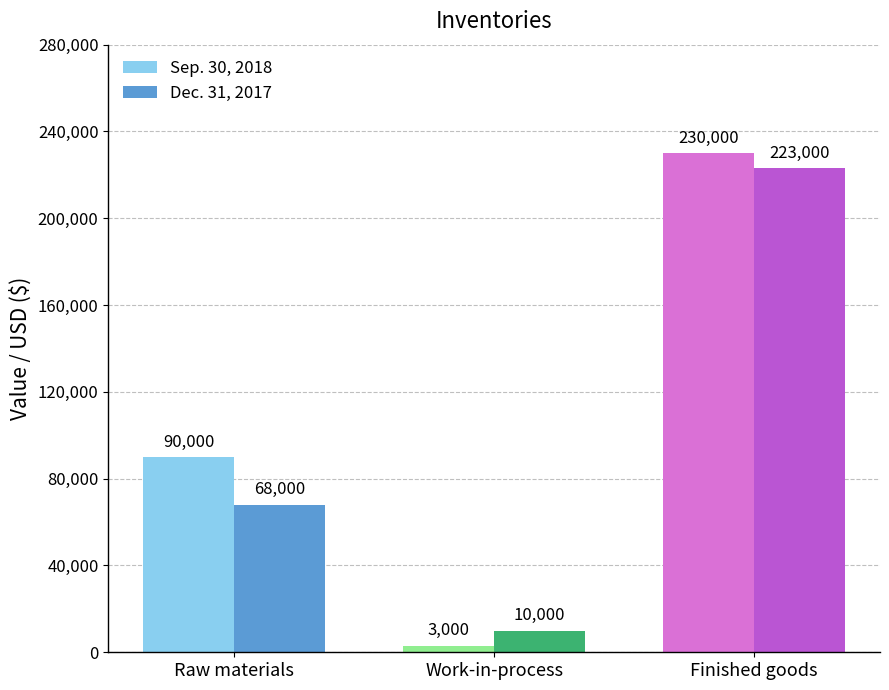

Which series has the largest total across all categories?

Sep. 30, 2018